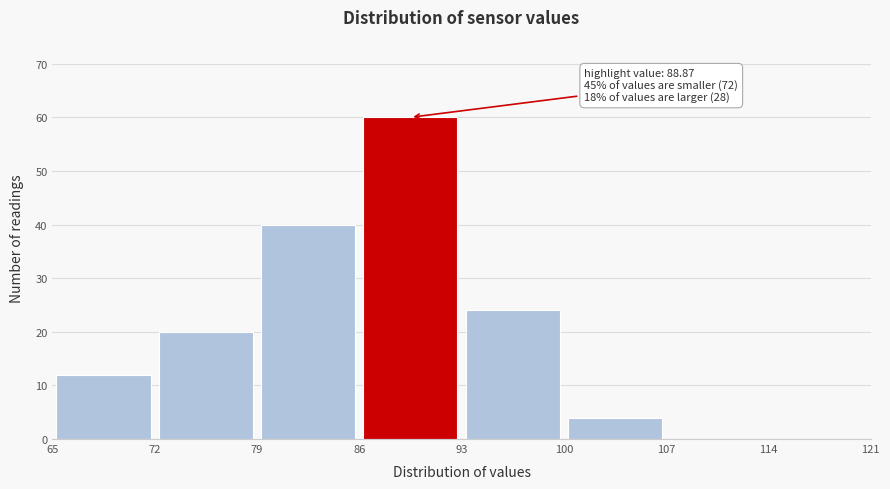

Which range on the x-axis has the tallest bar?

86 to 93